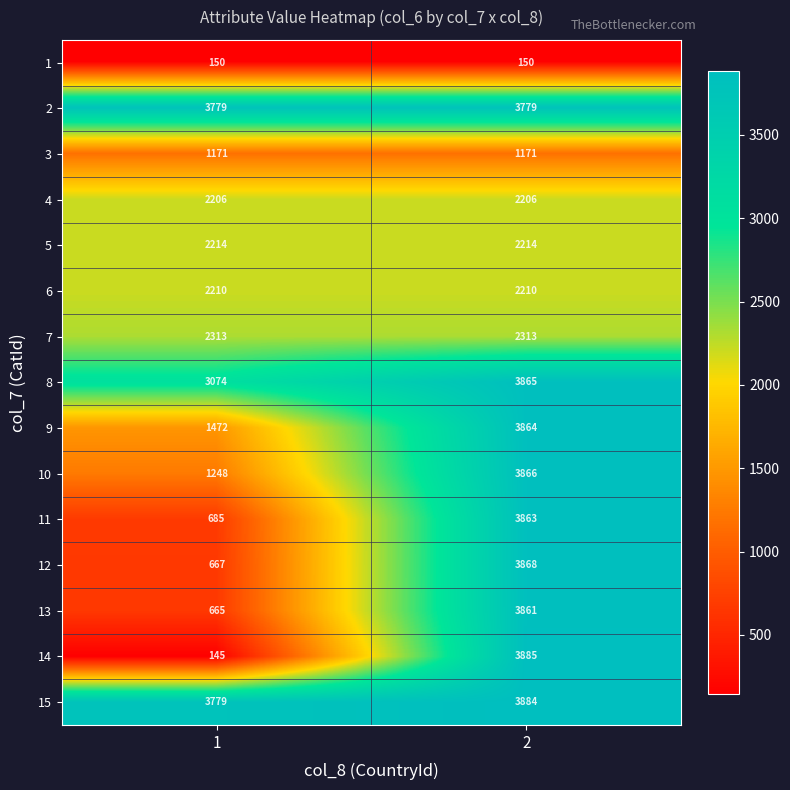

What value does the 1 series have at 2?

150